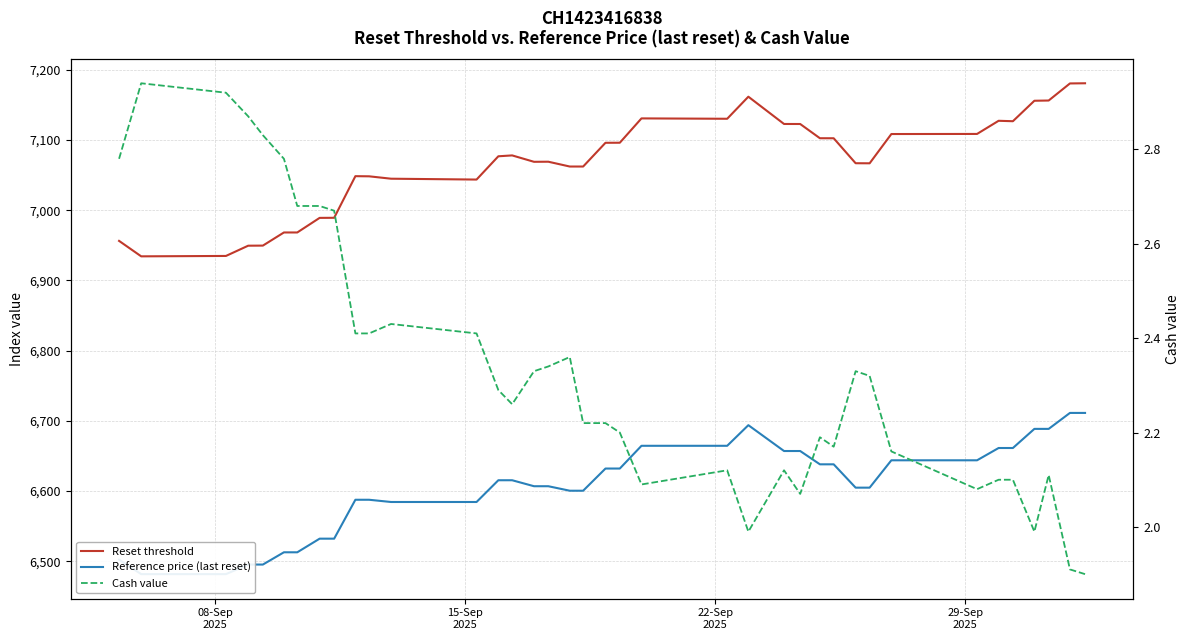

What are all the series names shown in the legend?

Reset threshold, Reference price (last reset), Cash value